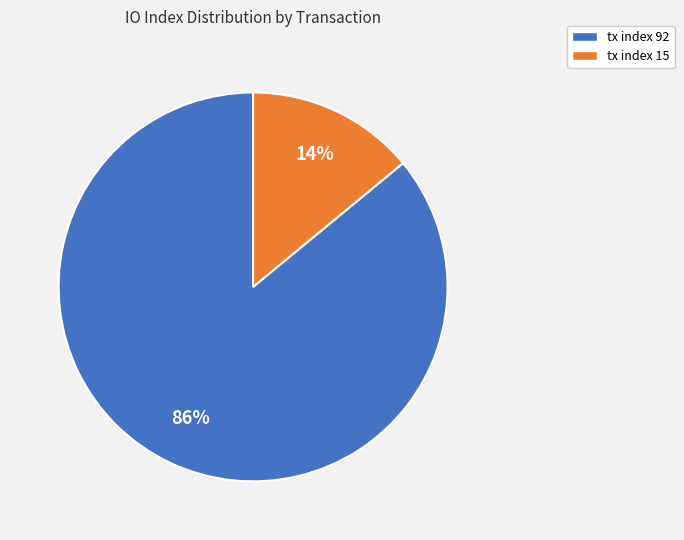

To the nearest percent, what is the average slice percentage?

50%